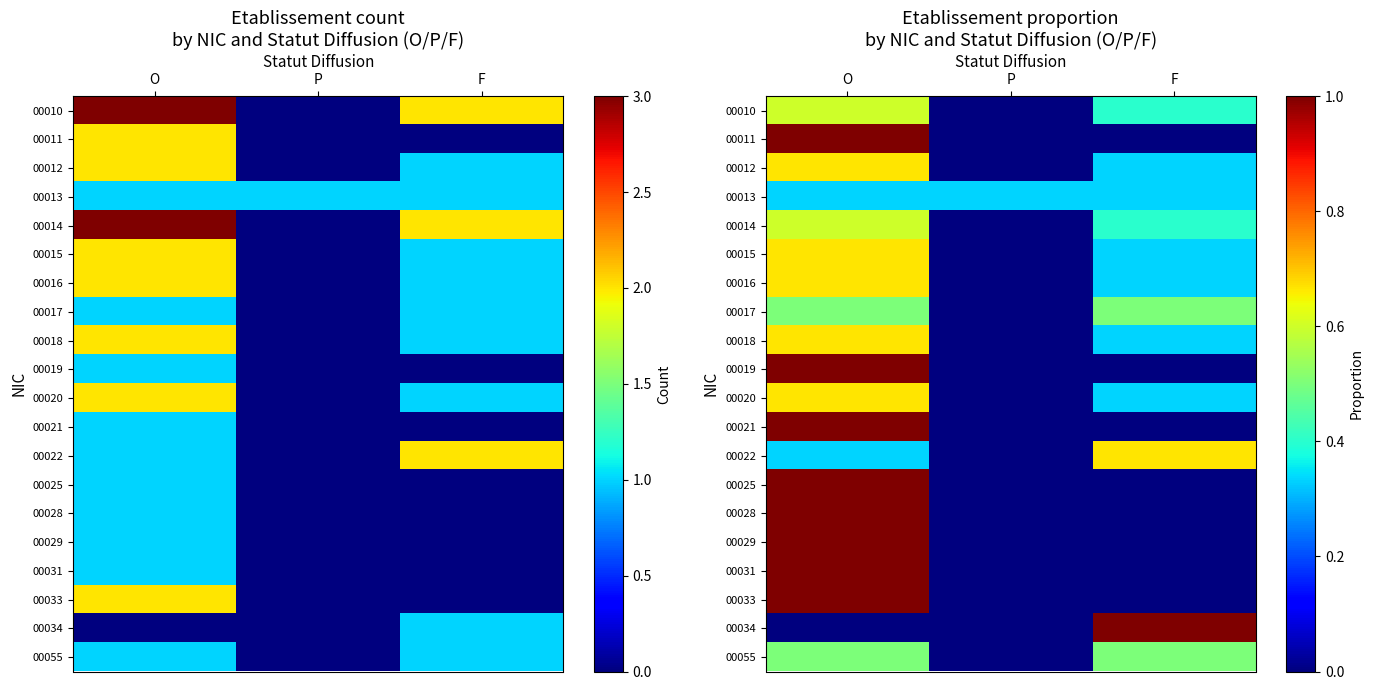

True or false: 00013 has a value of 0.1 at F.

False